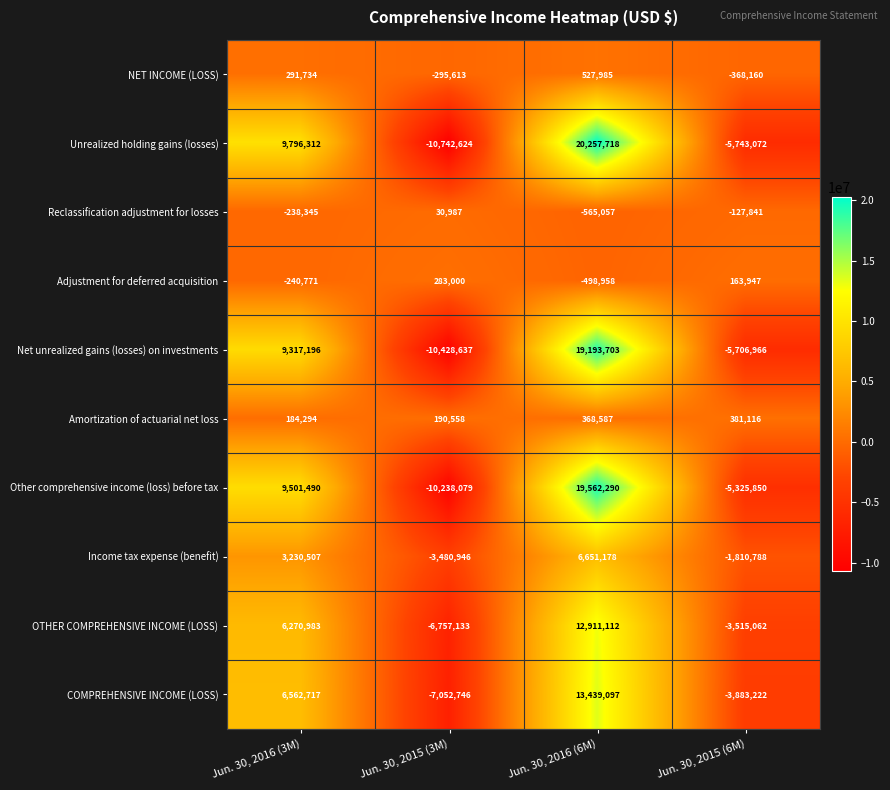

What is the difference between the COMPREHENSIVE INCOME (LOSS) values at Jun. 30, 2016 (6M) and Jun. 30, 2015 (6M)?

17322319